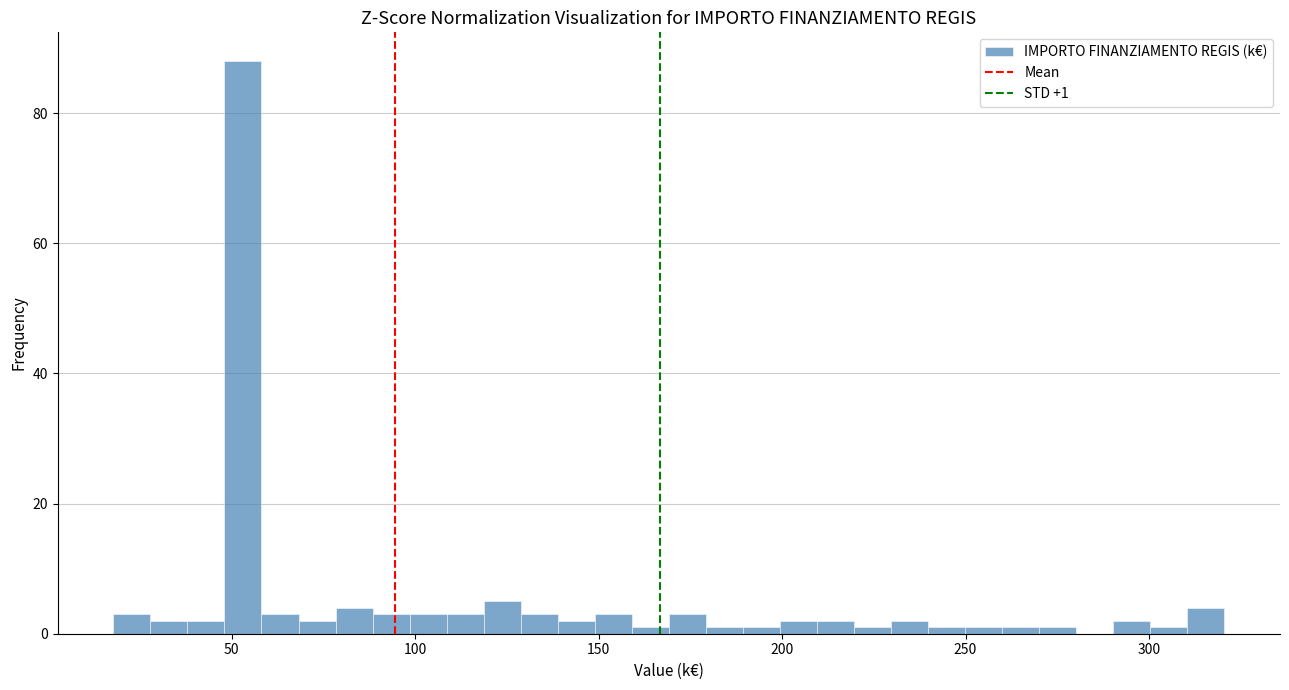

Read against the x-axis, roughly where is the centre of the tallest bar?

55